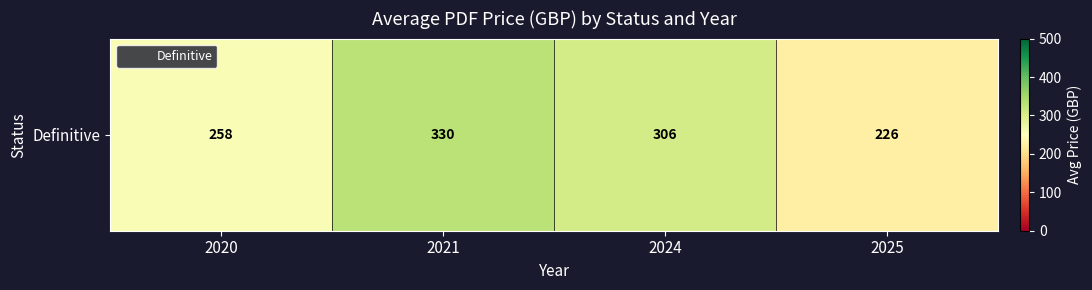

Reading right to left, list all the values displayed in this chart.

2025=226.4	2024=306.0	2021=330.0	2020=258.0